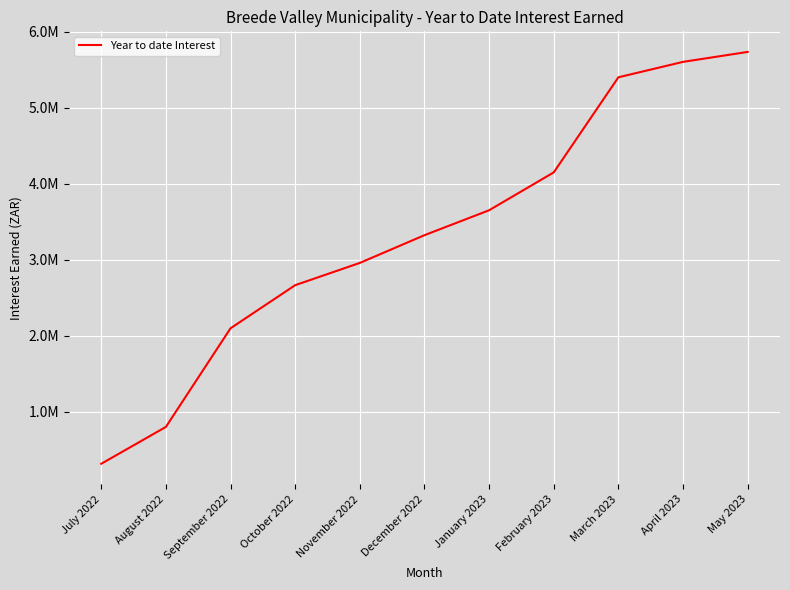

Which category has the highest value across all series?

May 2023